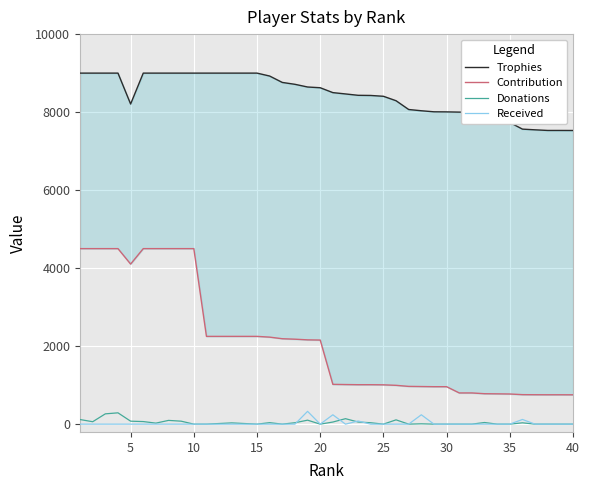

Does the chart display data point markers on the line(s)?

No